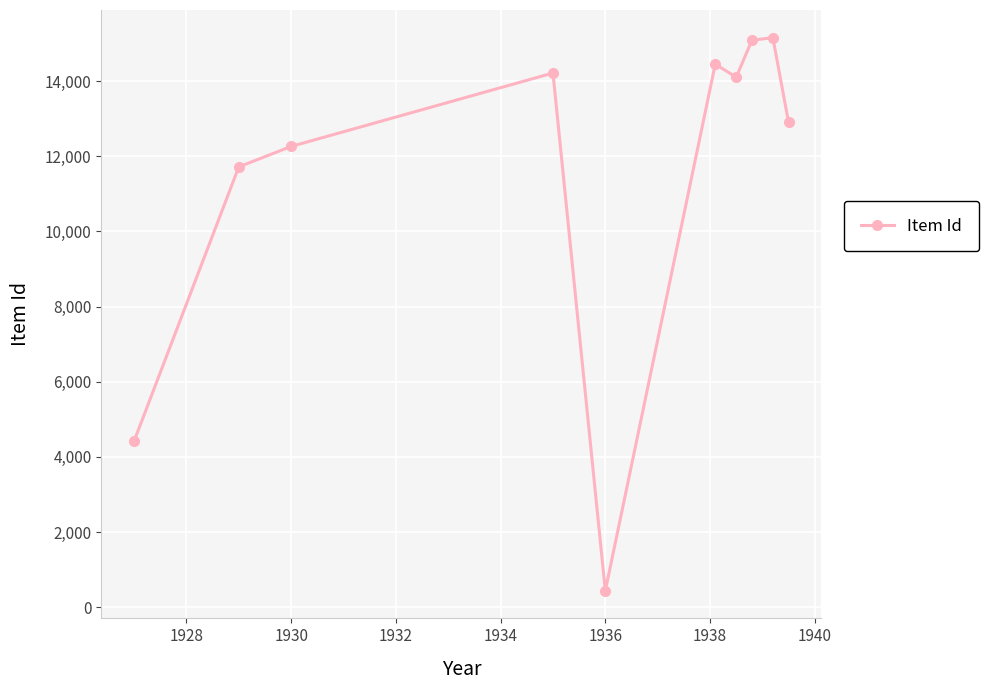

What is the sum of all values?

114774